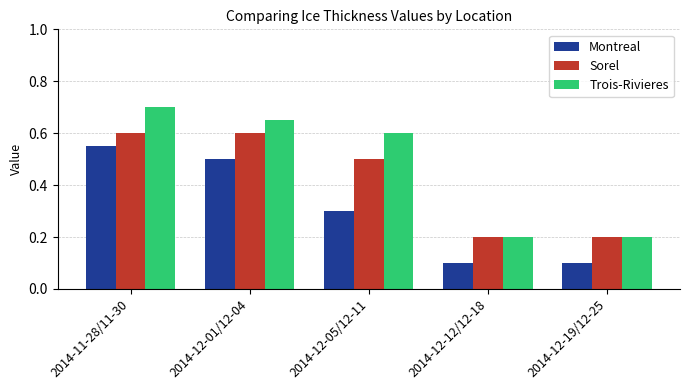

What is the difference between the second highest and minimum values in the Montreal series?

0.4